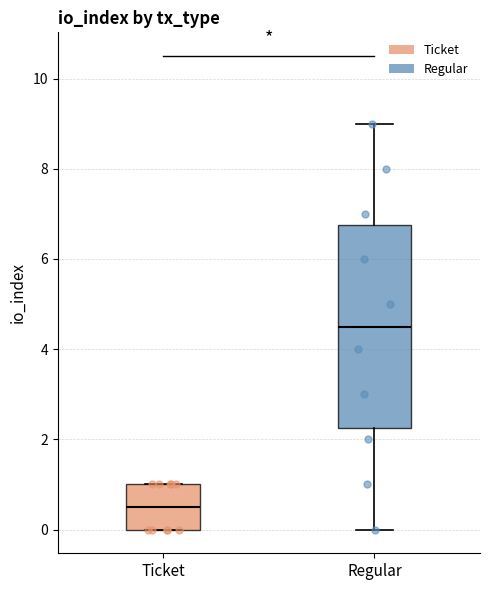

Reading left to right, read every box against the y-axis: the position of its median line, the range the box covers, and the ends of its whiskers. The values are not printed on the chart, so give them approximately, as read against the axis.

Ticket: median 0.6, box 0.0 to 1.0, whiskers 0.0 to 1.0
Regular: median 4.6, box 2.2 to 6.8, whiskers 0.0 to 9.0